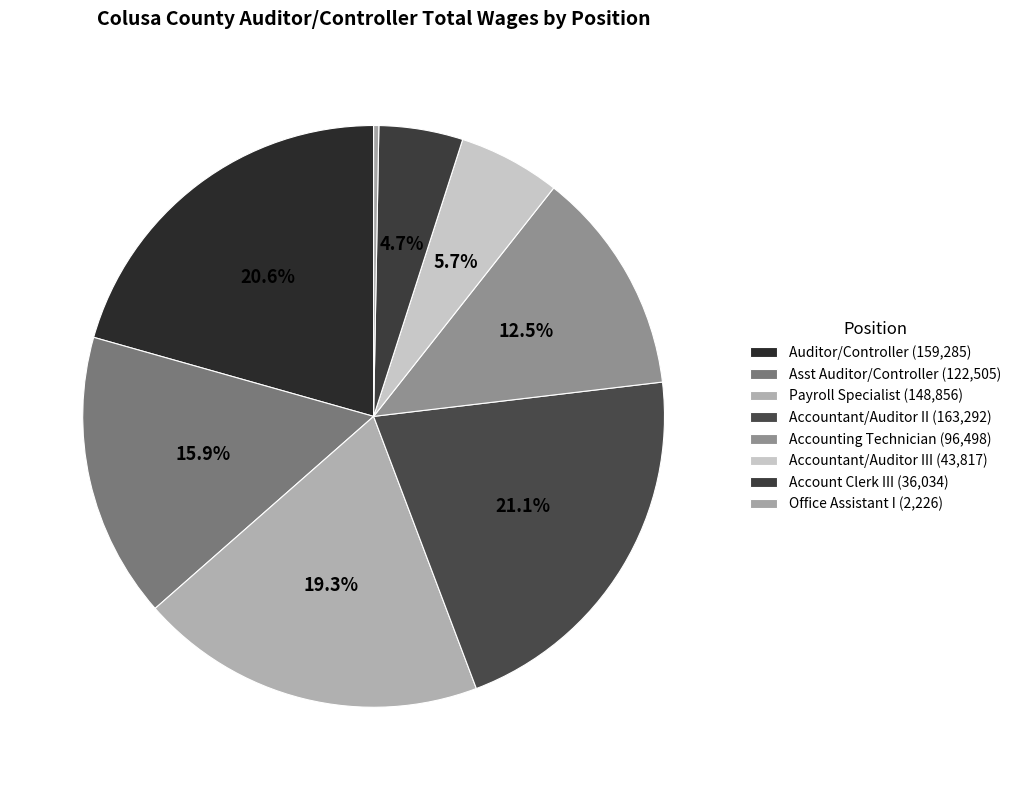

To the nearest percent, what is the average slice percentage?

12%